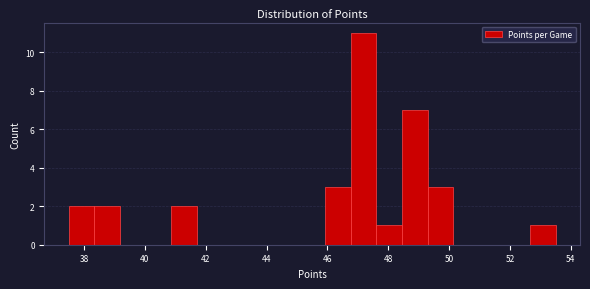

Reading left to right, transcribe this chart: for each bar, give the range it covers on the x-axis and its height. Neither the bar edges nor the heights are printed on the chart, so give them approximately, as read against the axes.

37.6 to 38.4: 2
38.4 to 39.2: 2
39.2 to 40.0: 0
40.0 to 40.8: 0
40.8 to 41.8: 2
41.8 to 42.6: 0
42.6 to 43.4: 0
43.4 to 44.2: 0
44.2 to 45.0: 0
45.0 to 46.0: 0
46.0 to 46.8: 3
46.8 to 47.6: 11
47.6 to 48.4: 1
48.4 to 49.2: 7
49.2 to 50.2: 3
50.2 to 51.0: 0
51.0 to 51.8: 0
51.8 to 52.6: 0
52.6 to 53.6: 1